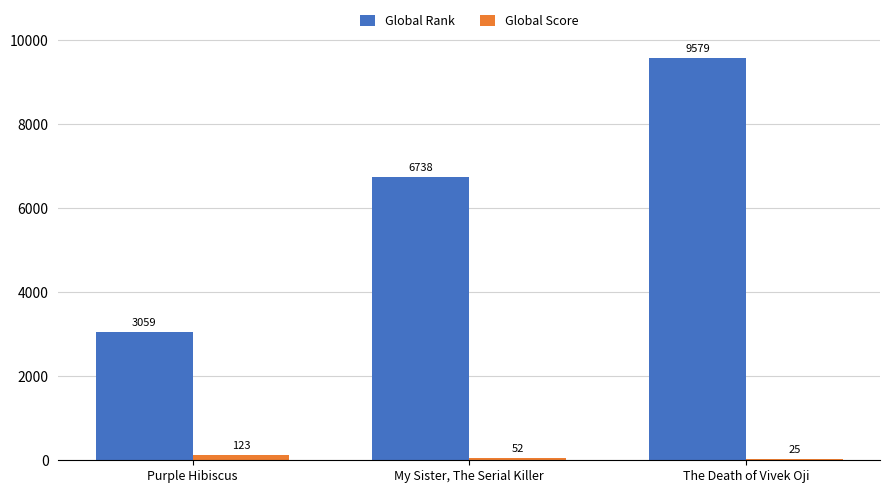

Between Purple Hibiscus and My Sister, The Serial Killer, which series saw the biggest shift?

Global Rank